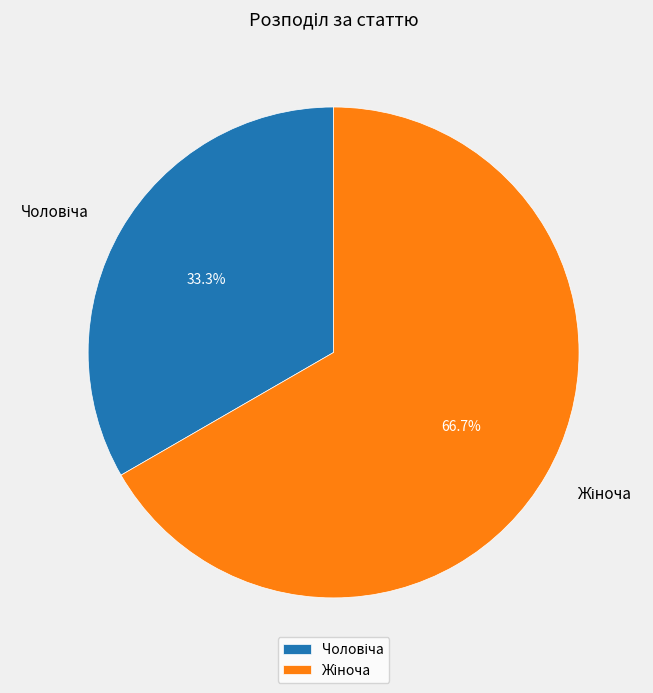

Is there any slice that represents more than half of the pie?

Yes